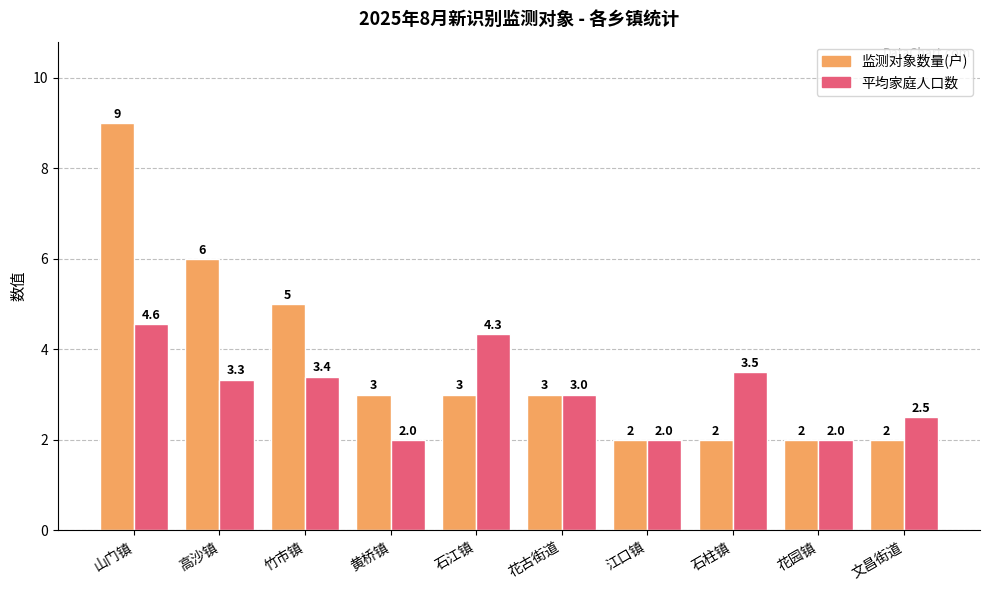

What is the difference between the second highest and second lowest values in the 平均家庭人口数 series?

2.3